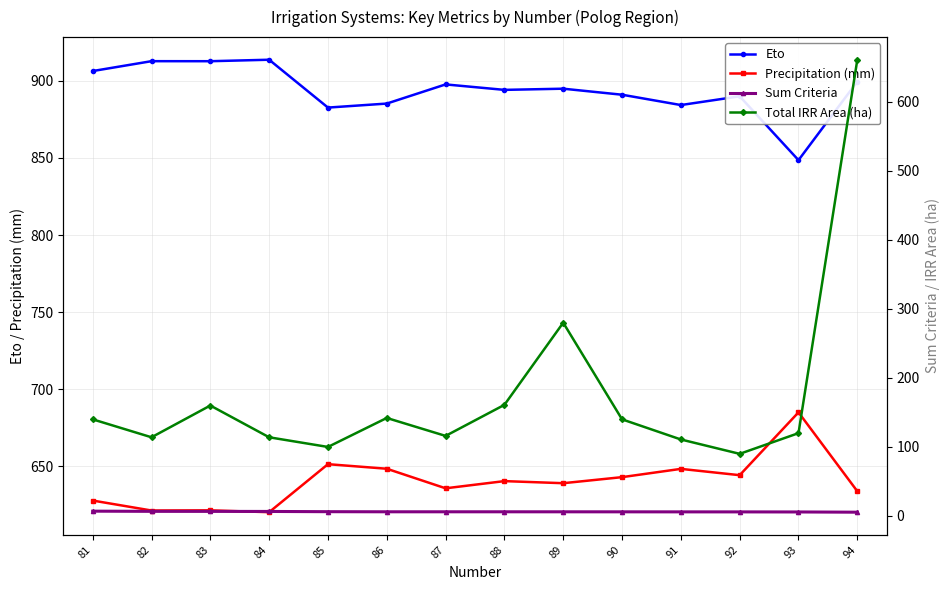

What is the maximum value shown in the chart?

913.7